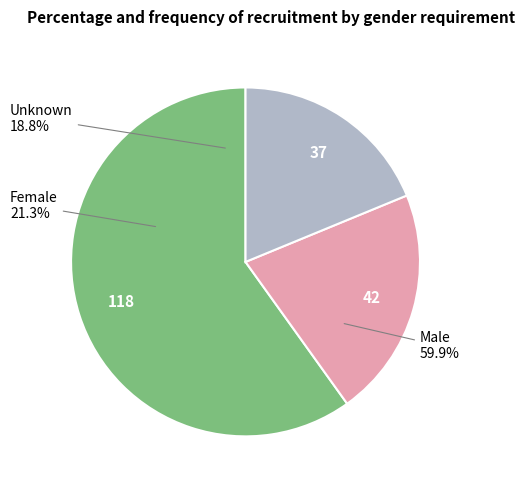

To the nearest percent, what is the difference between the largest and smallest slice percentages?

41%